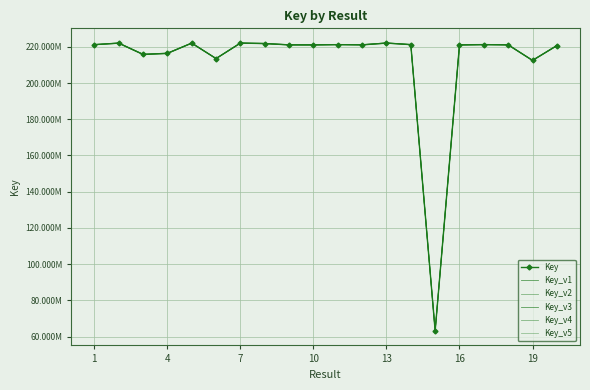

True or false: Key_v1 and Key intersect in this chart.

True